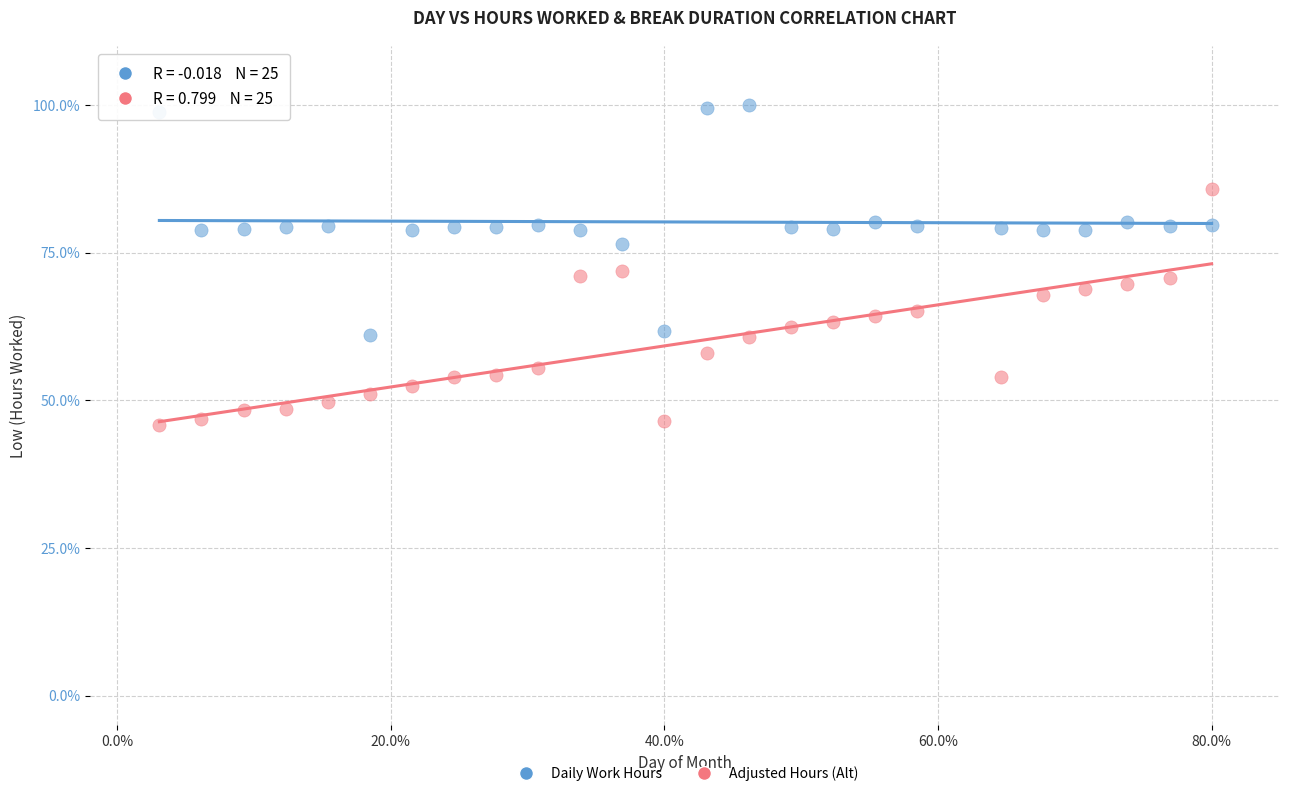

Across all data points, what is the range of Y values (max minus min)?

54.2